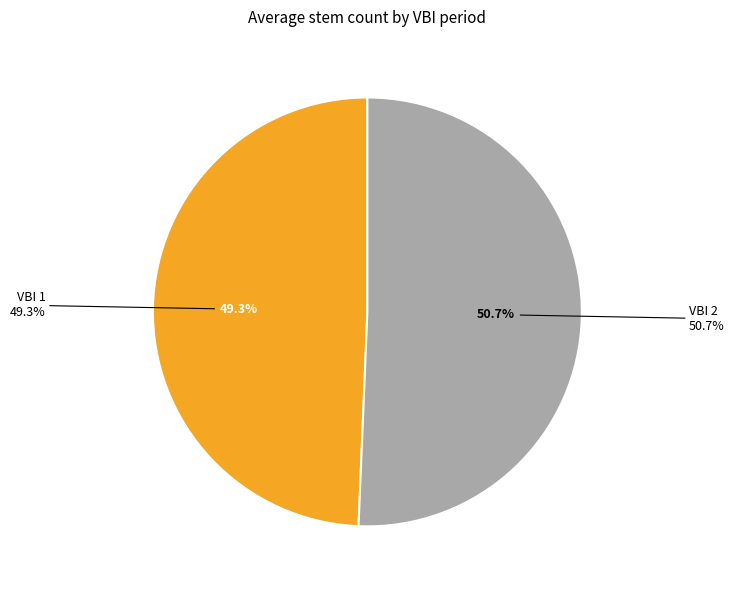

To the nearest percent, what is the combined percentage of VBI 2 and VBI 1?

100%